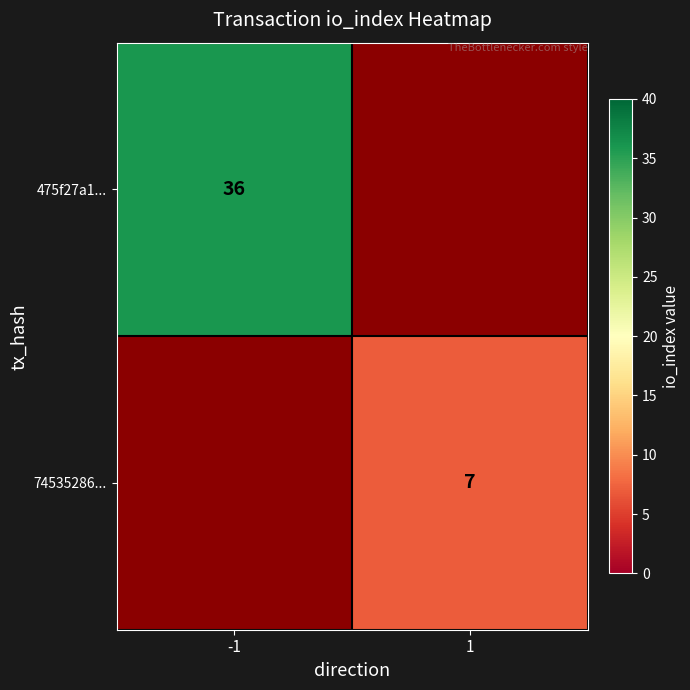

The value of 74535286... at 1 is 11. True or false?

False